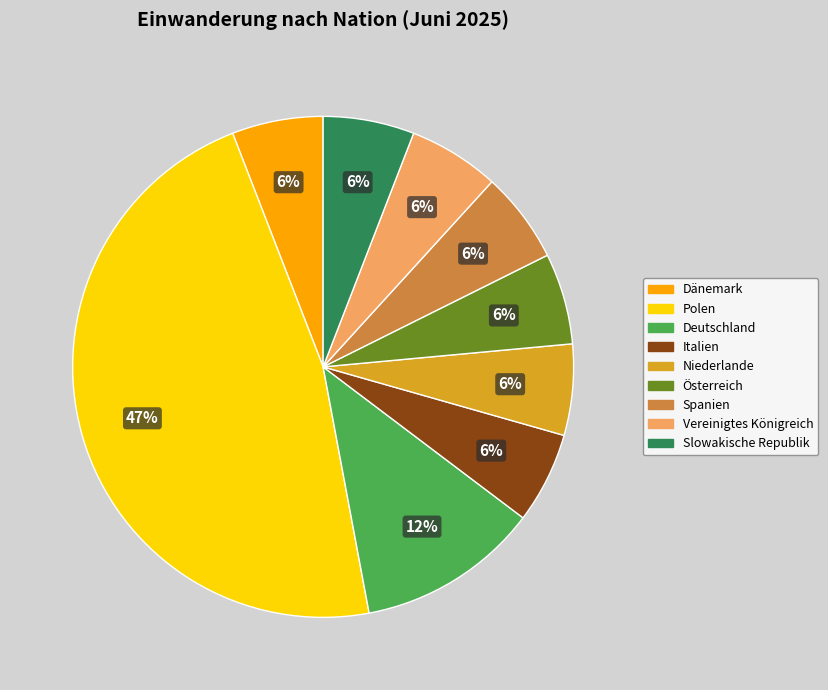

Is the sum of Deutschland and Vereinigtes Königreich greater than half?

No